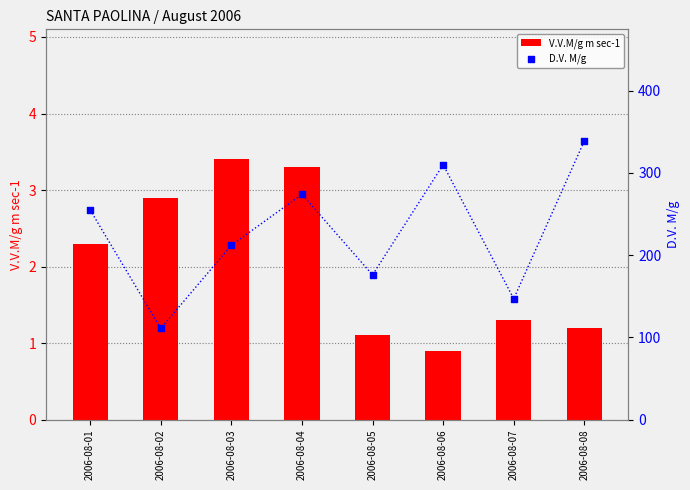

At which category is the sum across all series the highest?

2006-08-08